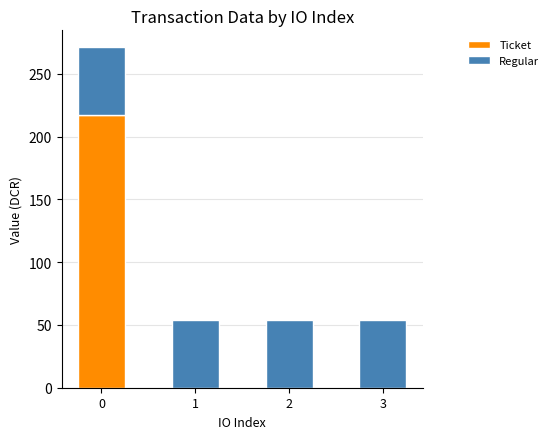

What is the total value across all series at 2?

54.2